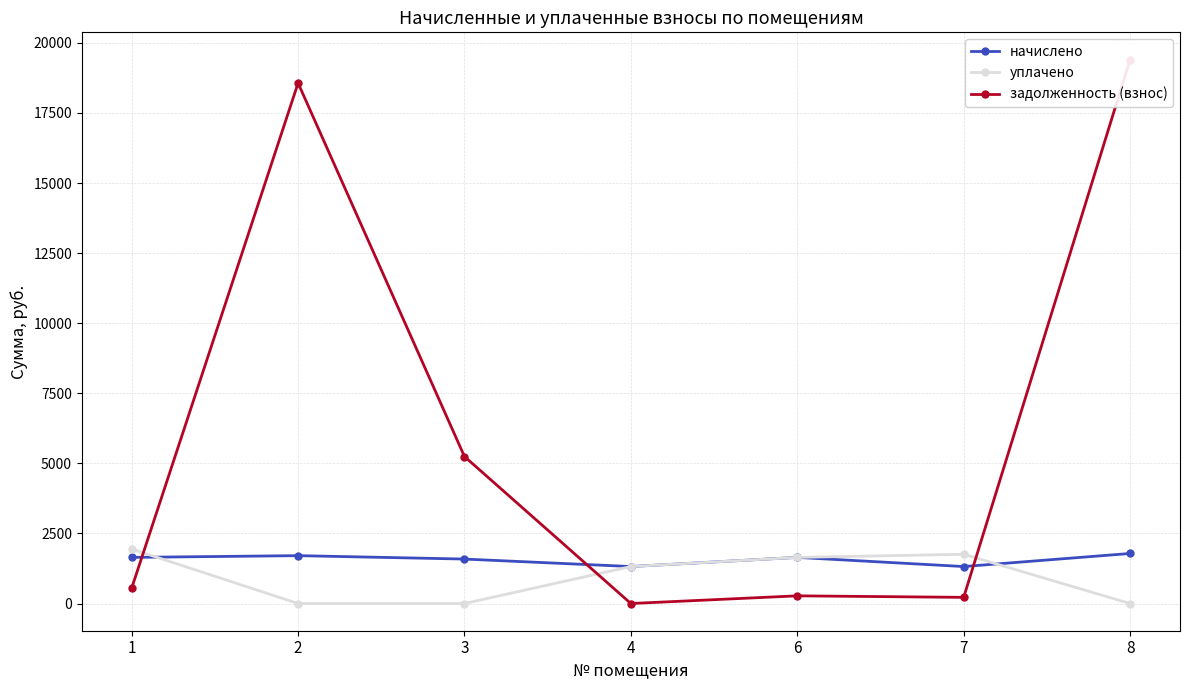

The уплачено series shows 0.0 at 8. True or false?

True